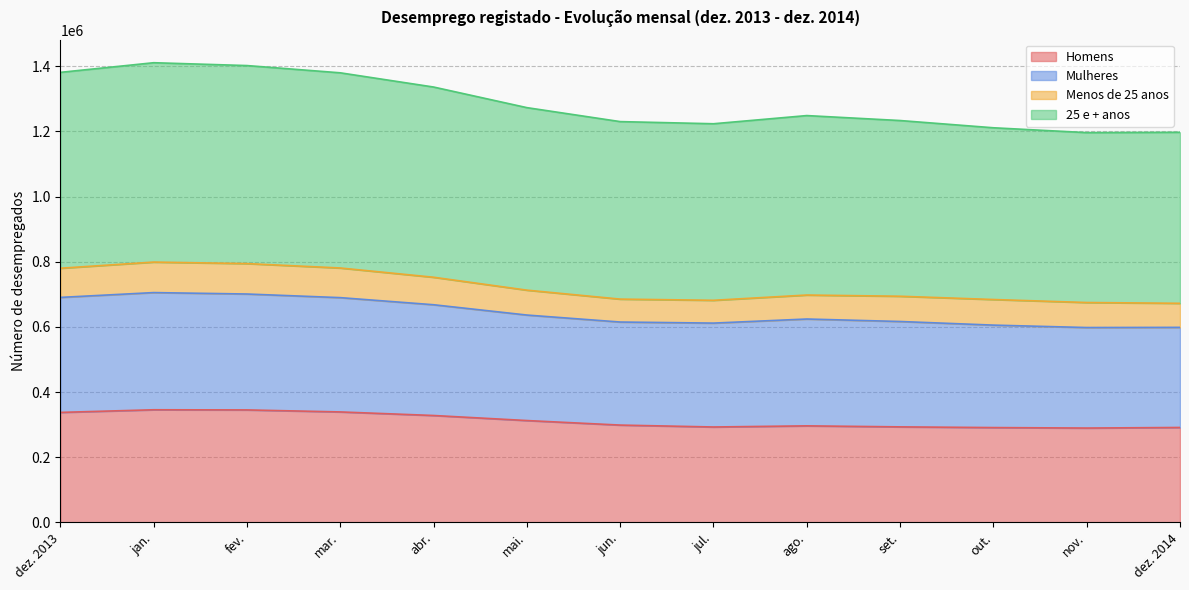

At which label does Homens first exceed 298788?

dez. 2013